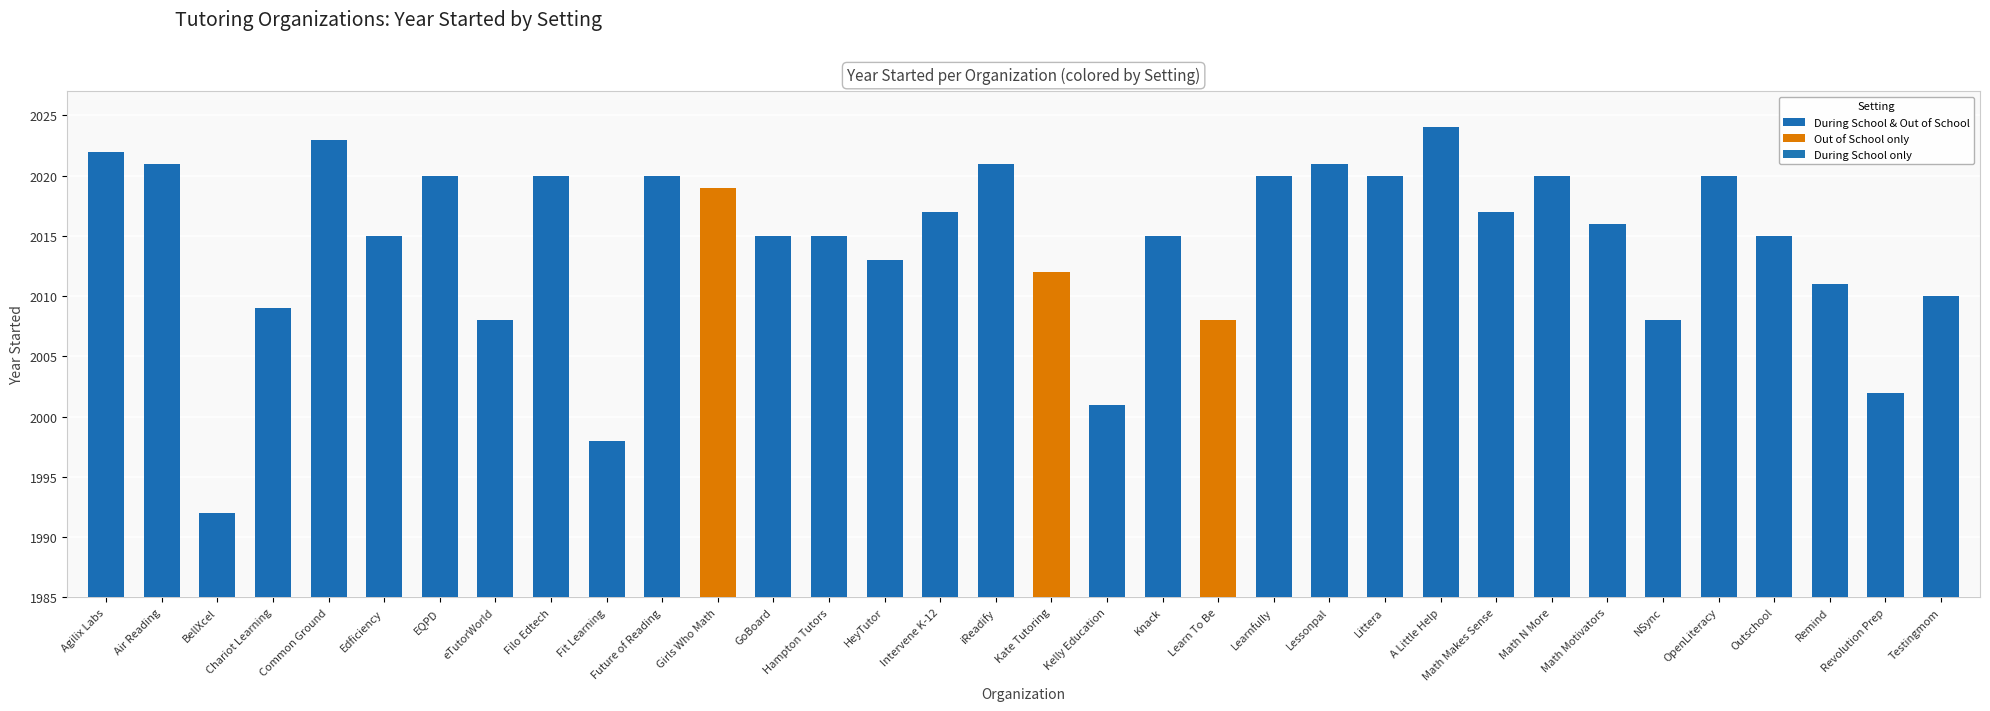

How many values in the During School series exceed 2017?

15